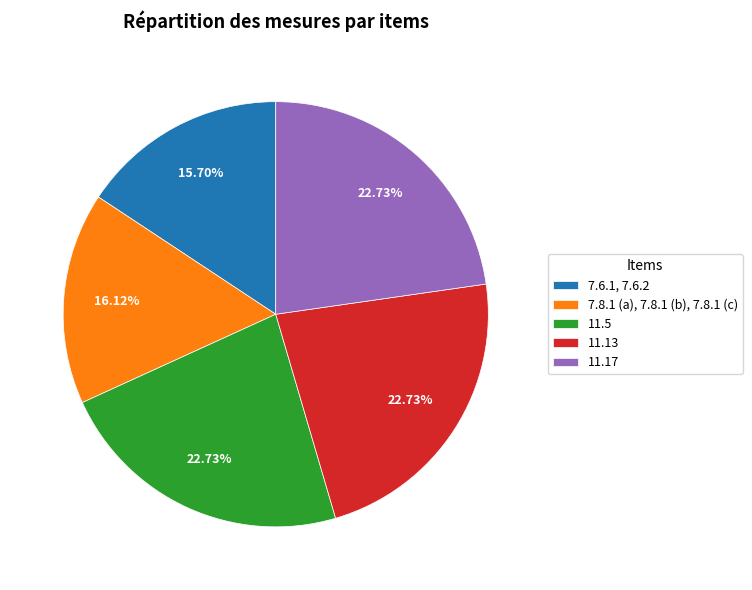

The 7.6.1, 7.6.2 slice represents 25% of the pie. True or false?

False